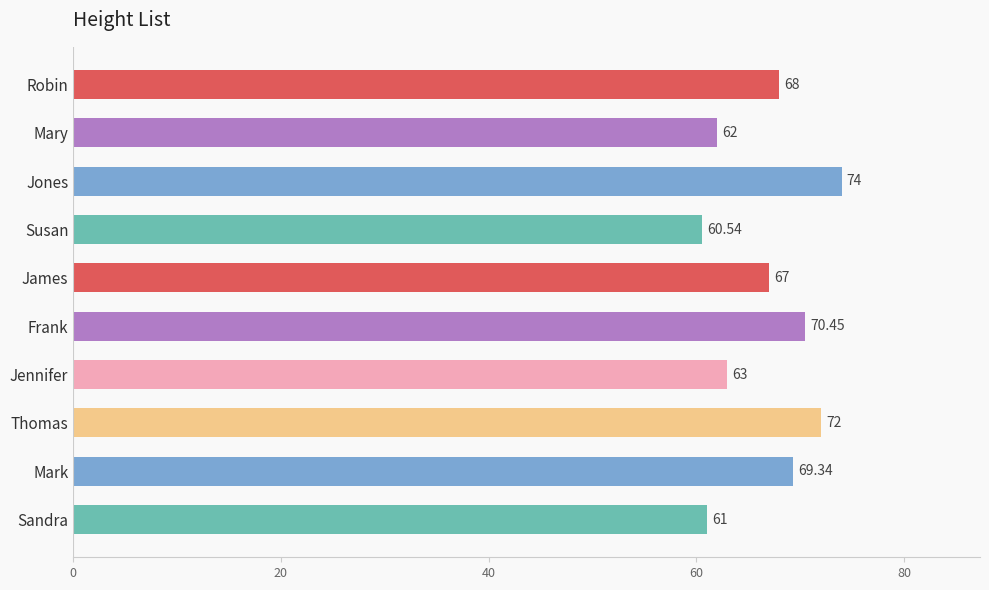

What is the label of the 1st bar from the top?

Robin